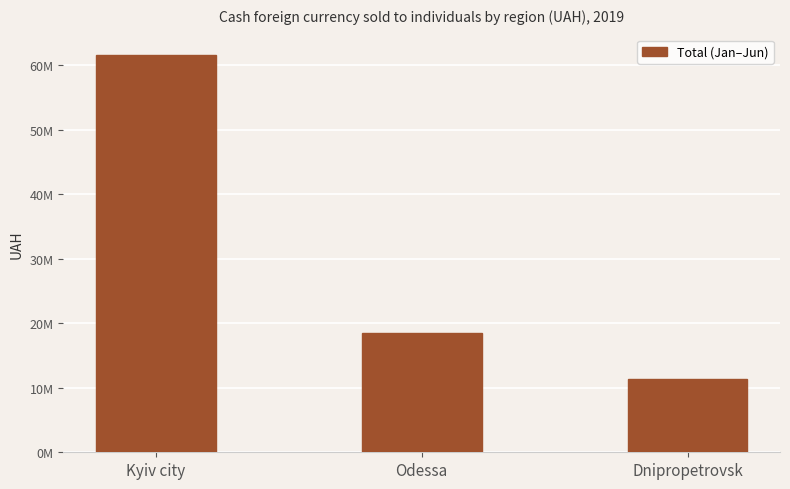

Are the bars horizontal?

No